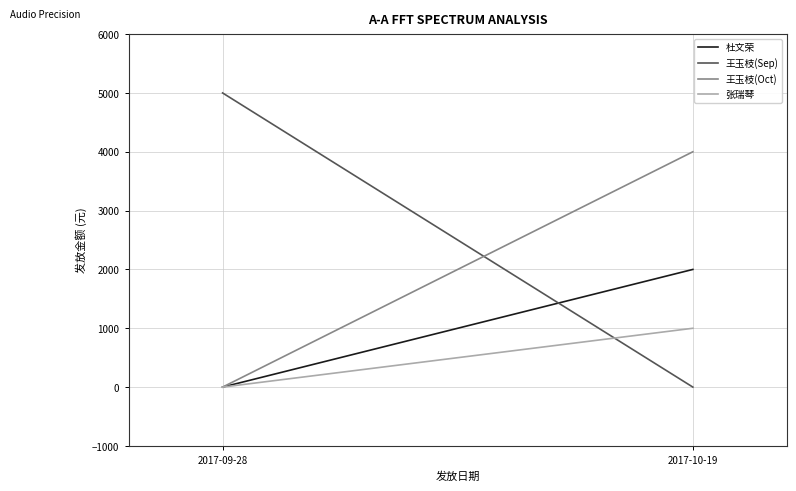

Reading left to right, list all the values displayed in this chart.

杜文荣: 0	2000
王玉枝(Sep): 5000	0
王玉枝(Oct): 0	4000
张瑞琴: 0	1000